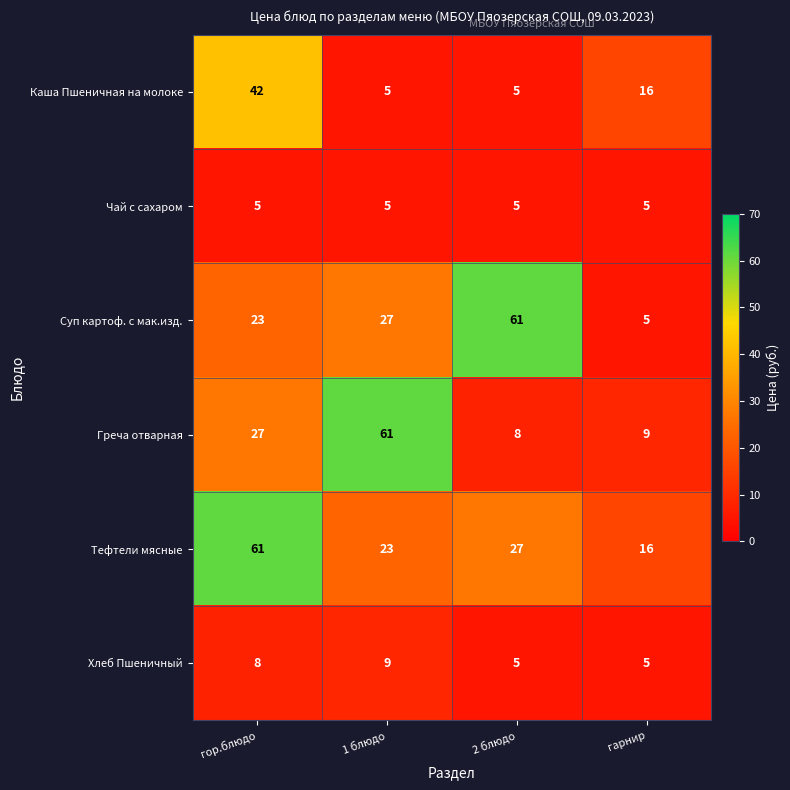

At how many categories does at least one series exceed 14?

4